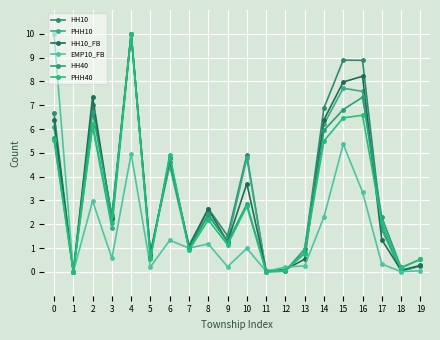

Where is HH10_FB nearest to the value 4?

10